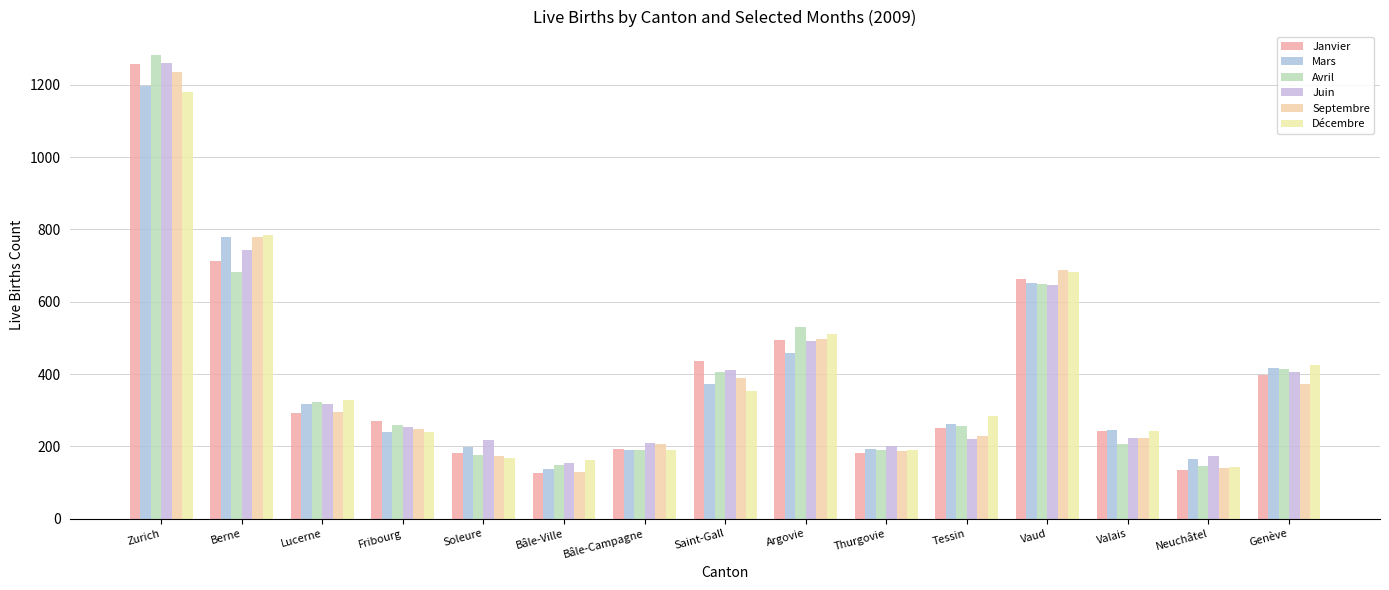

The Avril series shows 214 at Lucerne. True or false?

False